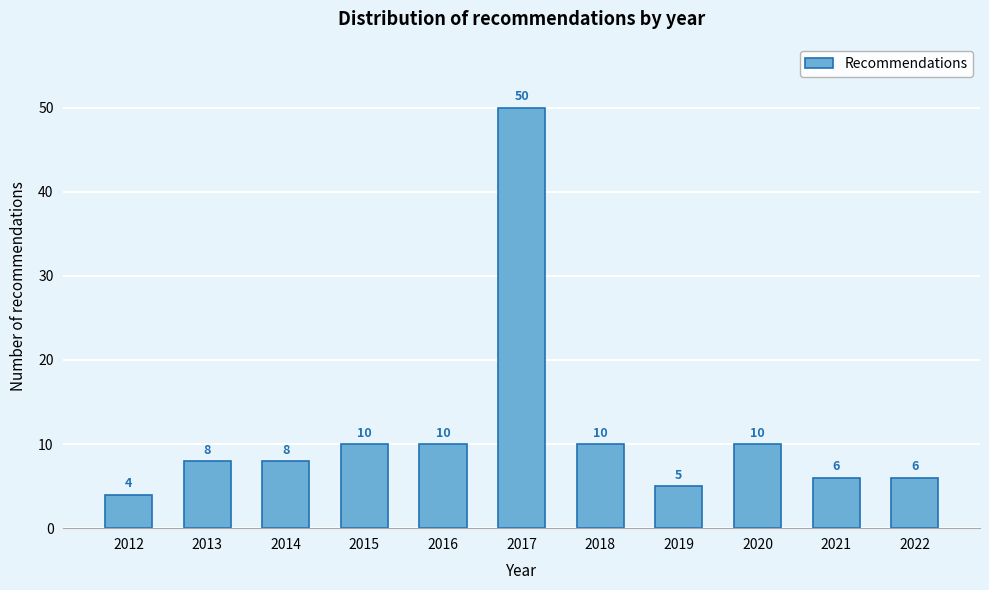

Reading left to right, extract all data points from this chart.

4	8	8	10	10	50	10	5	10	6	6